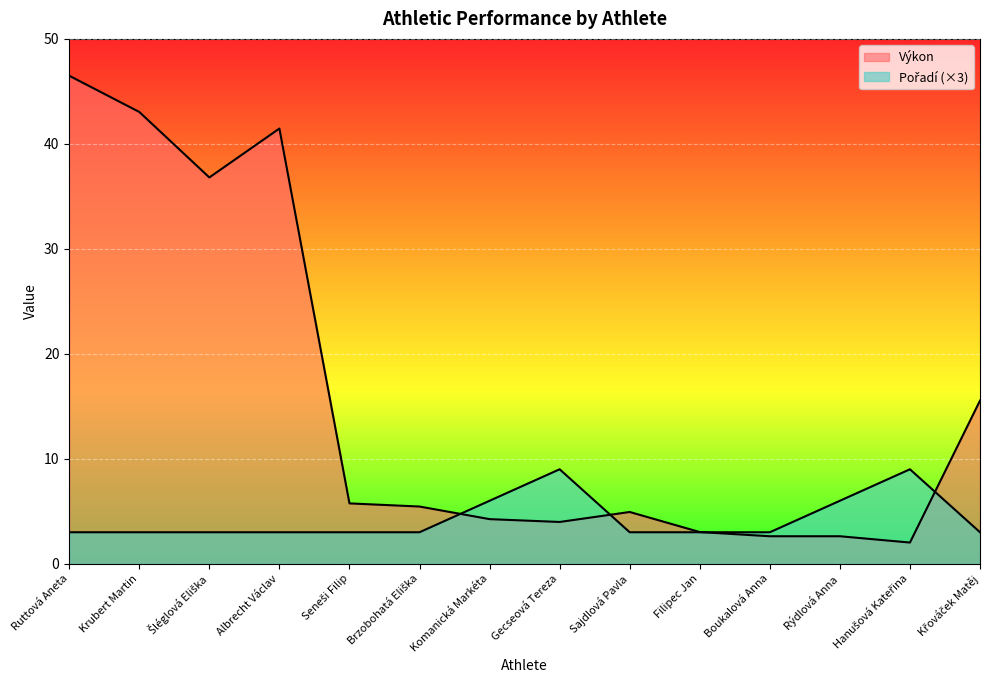

Reading left to right, list all the values displayed in this chart.

Výkon: 46.5	43.0	36.8	41.5	5.8	5.5	4.2	4.0	4.9	3.0	2.6	2.6	2.0	15.5
Pořadí: 3.0	3.0	3.0	3.0	3.0	3.0	6.0	9.0	3.0	3.0	3.0	6.0	9.0	3.0